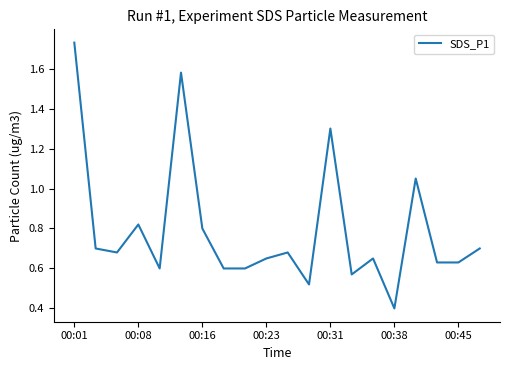

What is the minimum value shown in the chart?

0.4